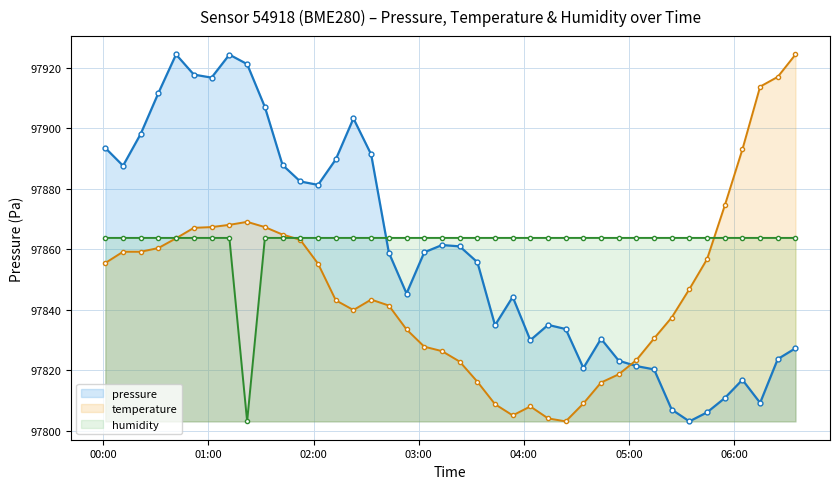

At how many categories does at least one series exceed 97854?

40